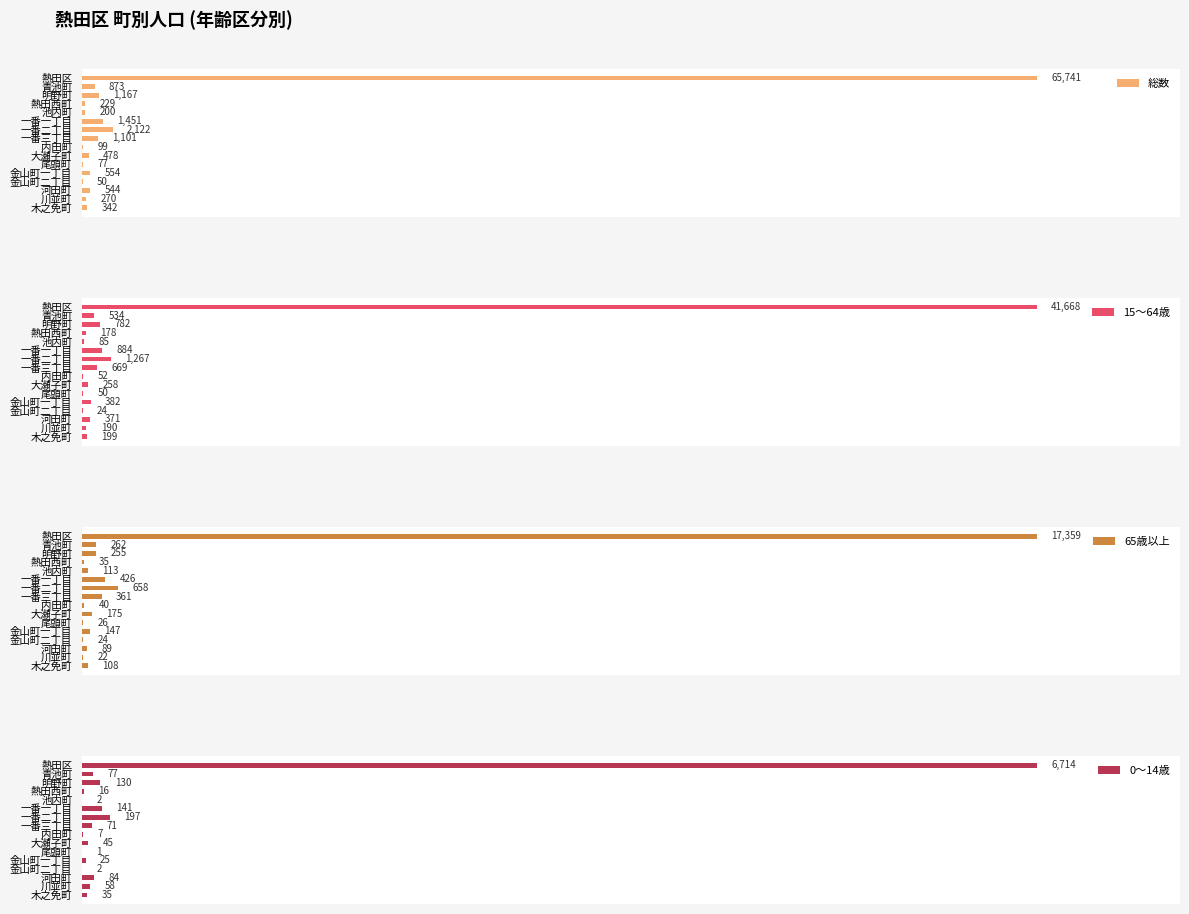

Reading left to right, transcribe all the data shown in this chart.

総数: 100.0	1.3	1.8	0.3	0.3	2.2	3.2	1.7	0.2	0.7	0.1	0.8	0.1	0.8	0.4	0.5
15～64歳: 100.0	1.3	1.9	0.4	0.2	2.1	3.0	1.6	0.1	0.6	0.1	0.9	0.1	0.9	0.5	0.5
65歳以上: 100.0	1.5	1.5	0.2	0.7	2.5	3.8	2.1	0.2	1.0	0.1	0.8	0.1	0.5	0.1	0.6
0～14歳: 100.0	1.1	1.9	0.2	0.0	2.1	2.9	1.1	0.1	0.7	0.0	0.4	0.0	1.3	0.9	0.5